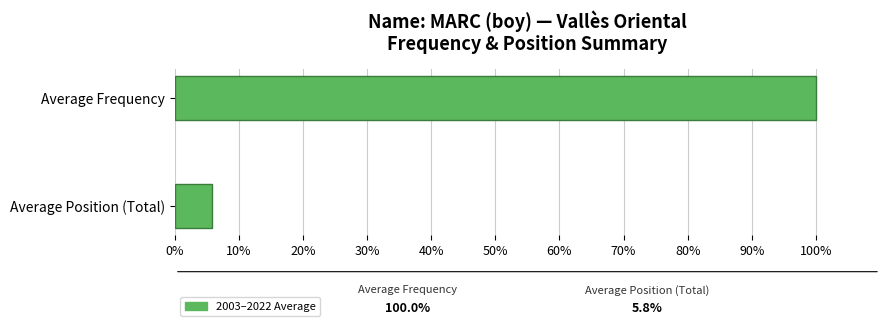

Which label corresponds to the smallest value in the chart?

Average Position (Total)